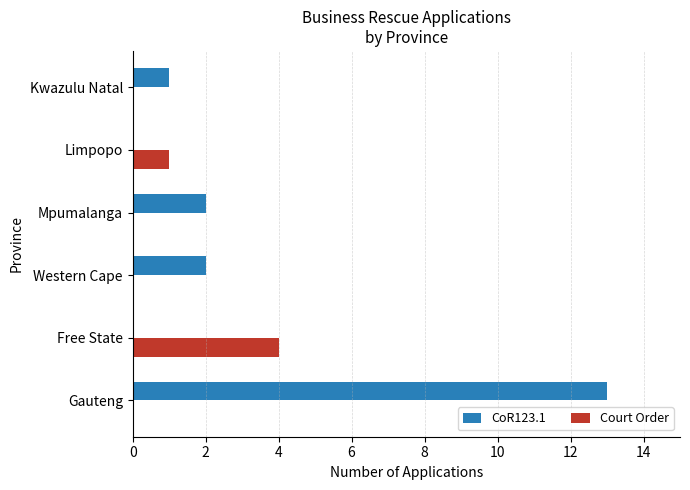

Which series changed the most between Free State and Western Cape?

Court Order